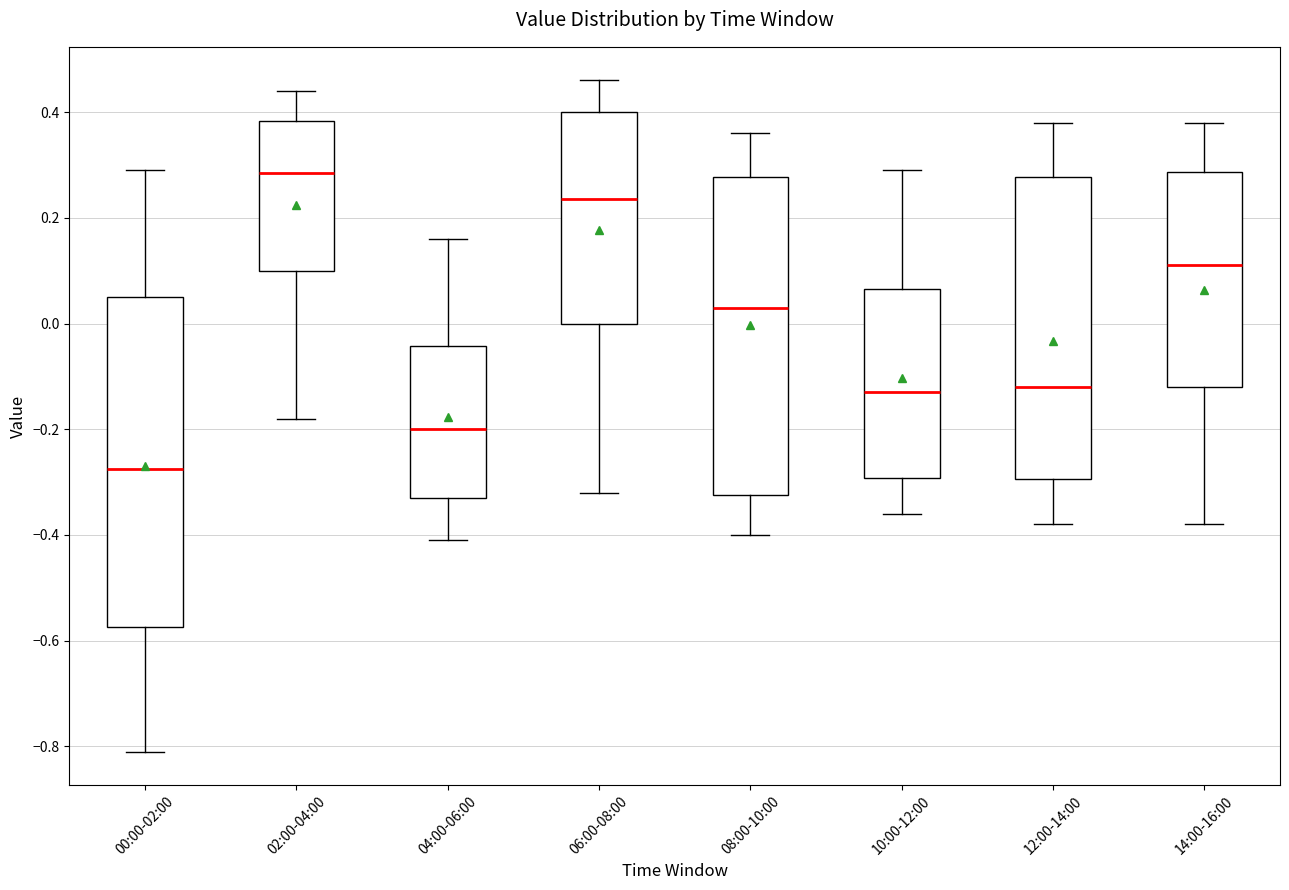

Reading left to right, read every box against the y-axis: the position of its median line, the range the box covers, and the ends of its whiskers. The values are not printed on the chart, so give them approximately, as read against the axis.

00:00-02:00: median -0.28, box -0.58 to 0.06, whiskers -0.80 to 0.30
02:00-04:00: median 0.28, box 0.10 to 0.38, whiskers -0.18 to 0.44
04:00-06:00: median -0.20, box -0.32 to -0.04, whiskers -0.40 to 0.16
06:00-08:00: median 0.24, box 0.00 to 0.40, whiskers -0.32 to 0.46
08:00-10:00: median 0.04, box -0.32 to 0.28, whiskers -0.40 to 0.36
10:00-12:00: median -0.12, box -0.30 to 0.06, whiskers -0.36 to 0.30
12:00-14:00: median -0.12, box -0.30 to 0.28, whiskers -0.38 to 0.38
14:00-16:00: median 0.12, box -0.12 to 0.28, whiskers -0.38 to 0.38